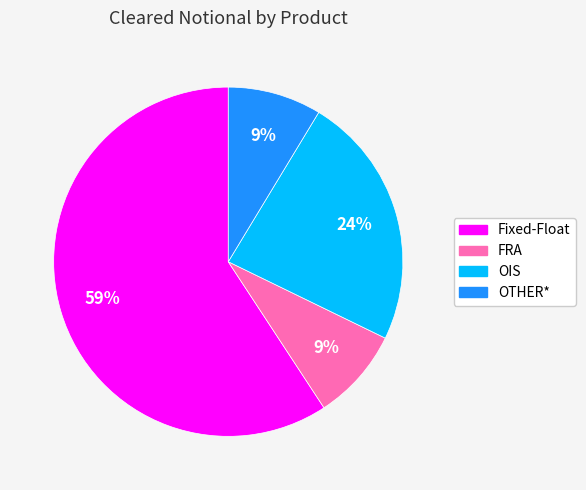

Does any single category account for the majority?

Yes